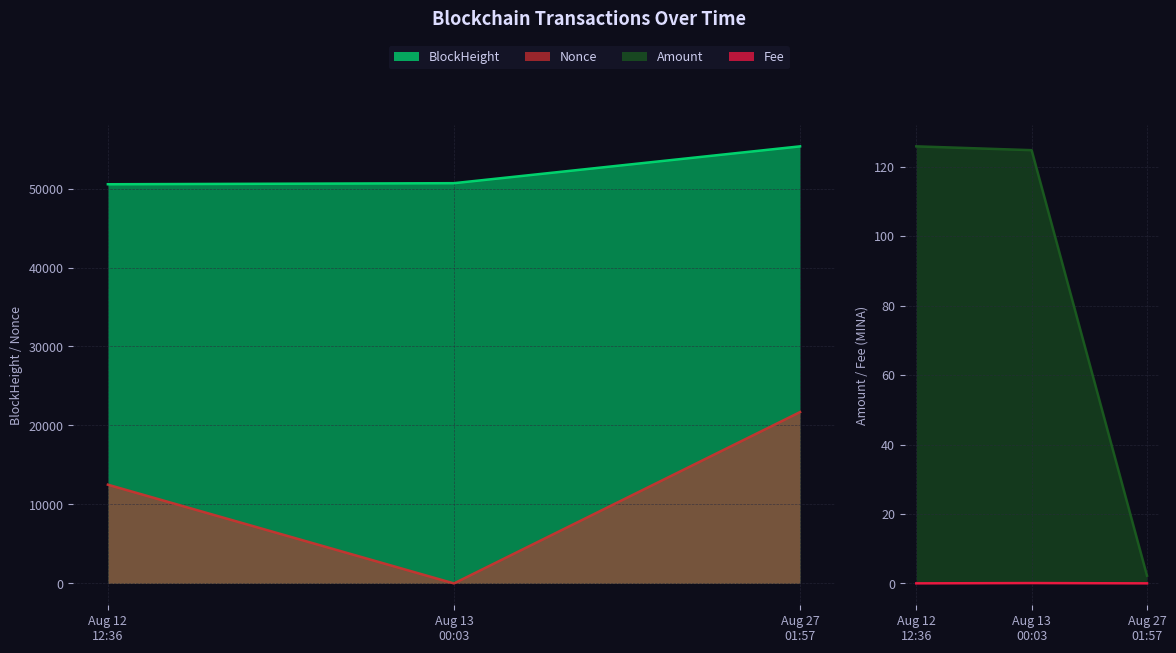

What is the value of the Nonce point at the 1st from the left?

12501.0